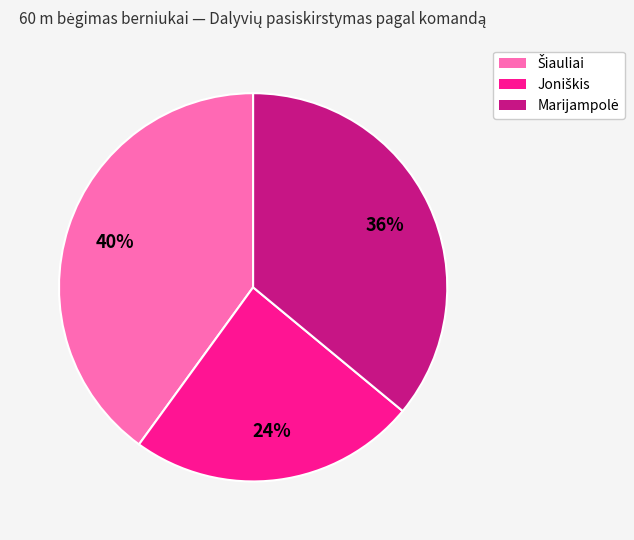

Is there any slice that represents more than half of the pie?

No